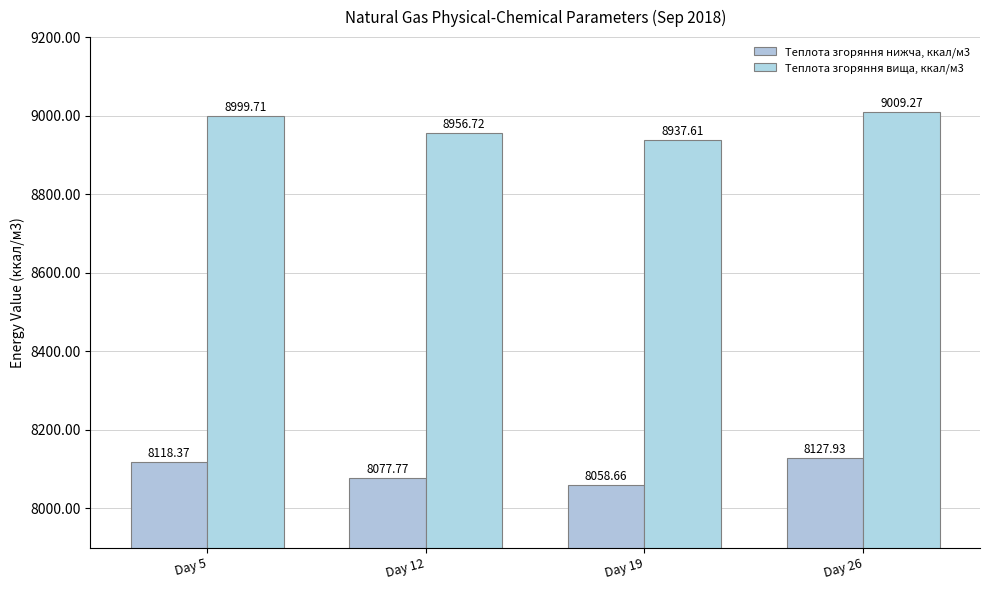

How many categories are shown in the chart?

4